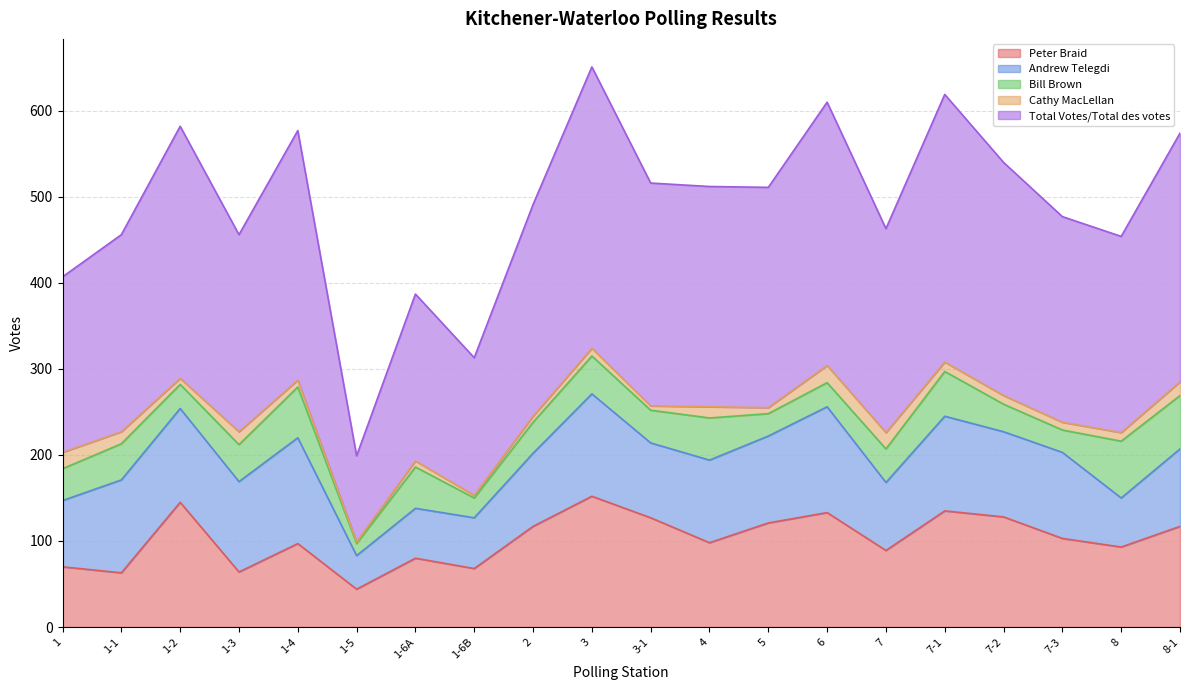

Which series has the widest spread of values?

Total Votes/Total des votes